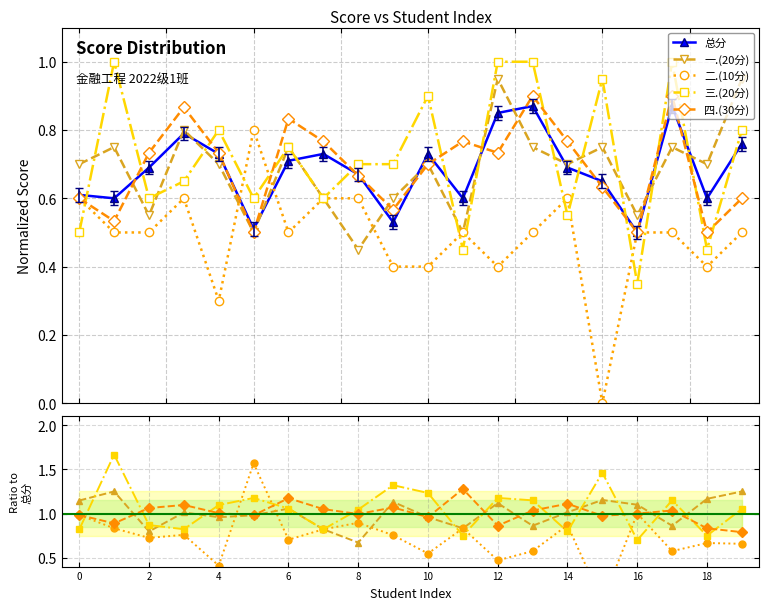

What is the spread (max minus min) of values at 19?

0.6